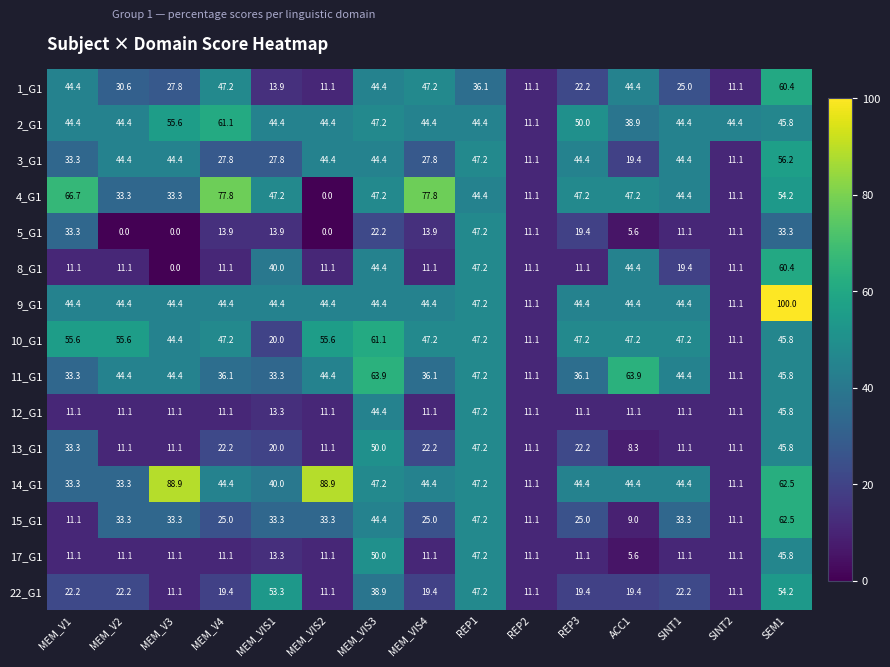

What is the difference between the maximum and minimum values in the 17_G1 series?

44.4